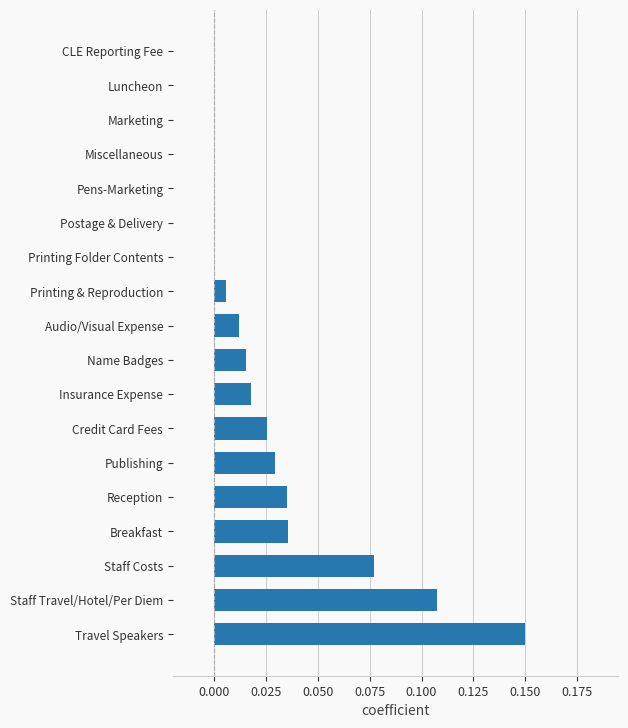

The value at Printing Folder Contents is -0.1. True or false?

False